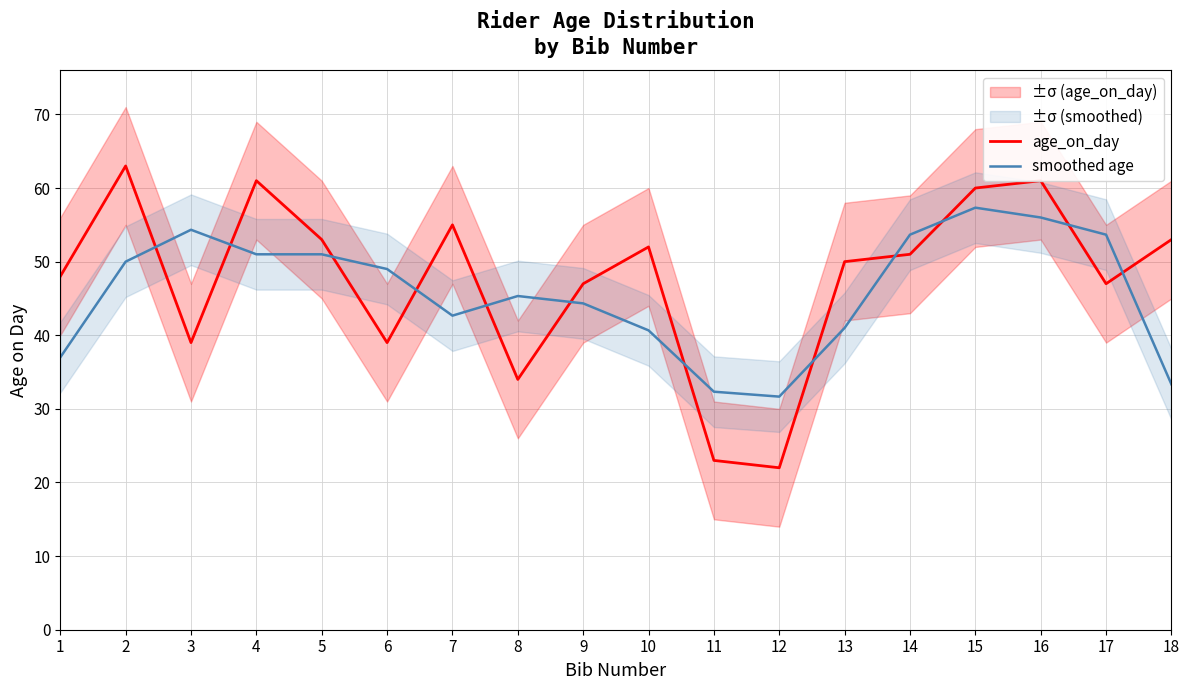

Reading left to right, what are all the values shown in this chart?

age_on_day: 1=48.0	2=63.0	3=39.0	4=61.0	5=53.0	6=39.0	7=55.0	8=34.0	9=47.0	10=52.0	11=23.0	12=22.0	13=50.0	14=51.0	15=60.0	16=61.0	17=47.0	18=53.0
smoothed age: 1=37.0	2=50.0	3=54.3	4=51.0	5=51.0	6=49.0	7=42.7	8=45.3	9=44.3	10=40.7	11=32.3	12=31.7	13=41.0	14=53.7	15=57.3	16=56.0	17=53.7	18=33.3